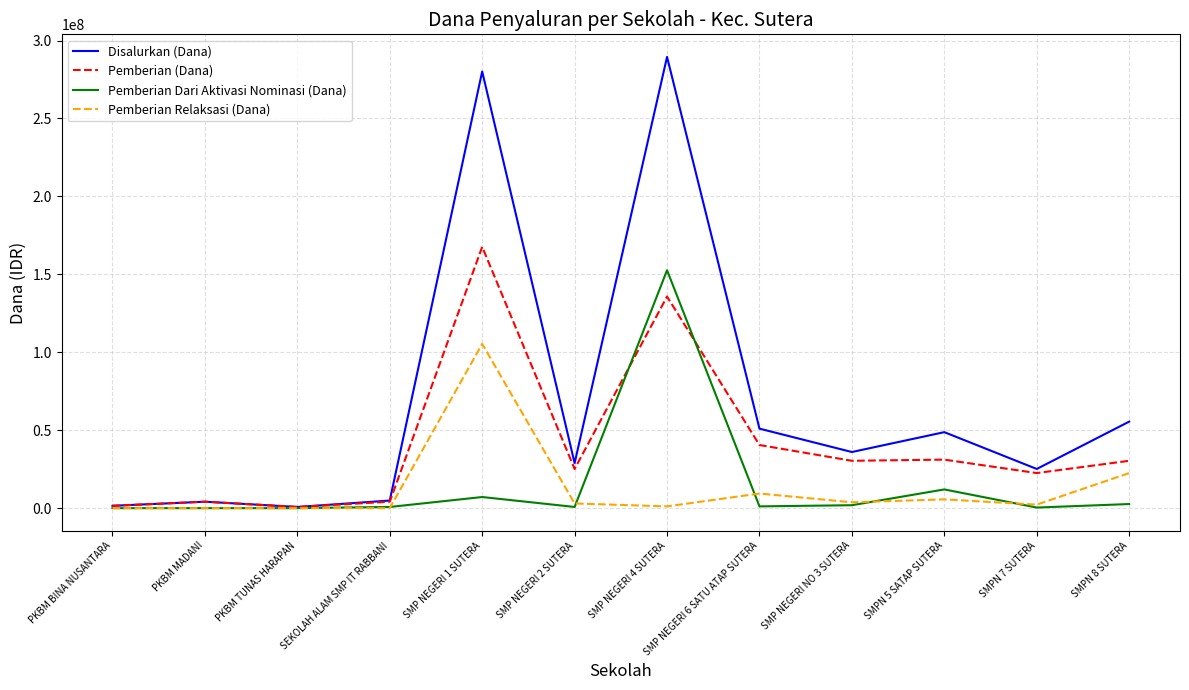

What is the spread (max minus min) of values at PKBM TUNAS HARAPAN?

750000